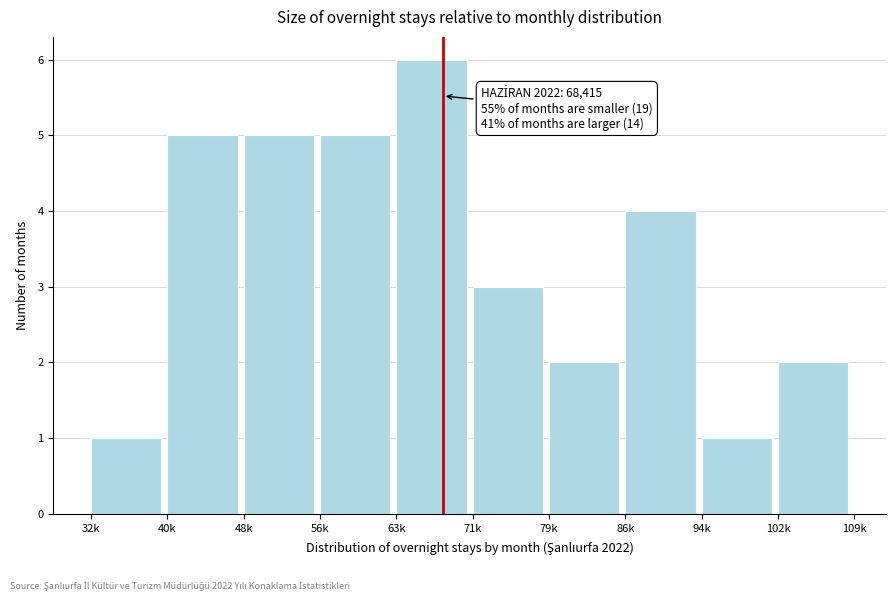

Reading right to left, list all the values displayed in this chart.

102k=2	94k=1	86k=4	79k=2	71k=3	63k=6	56k=5	48k=5	40k=5	32k=1